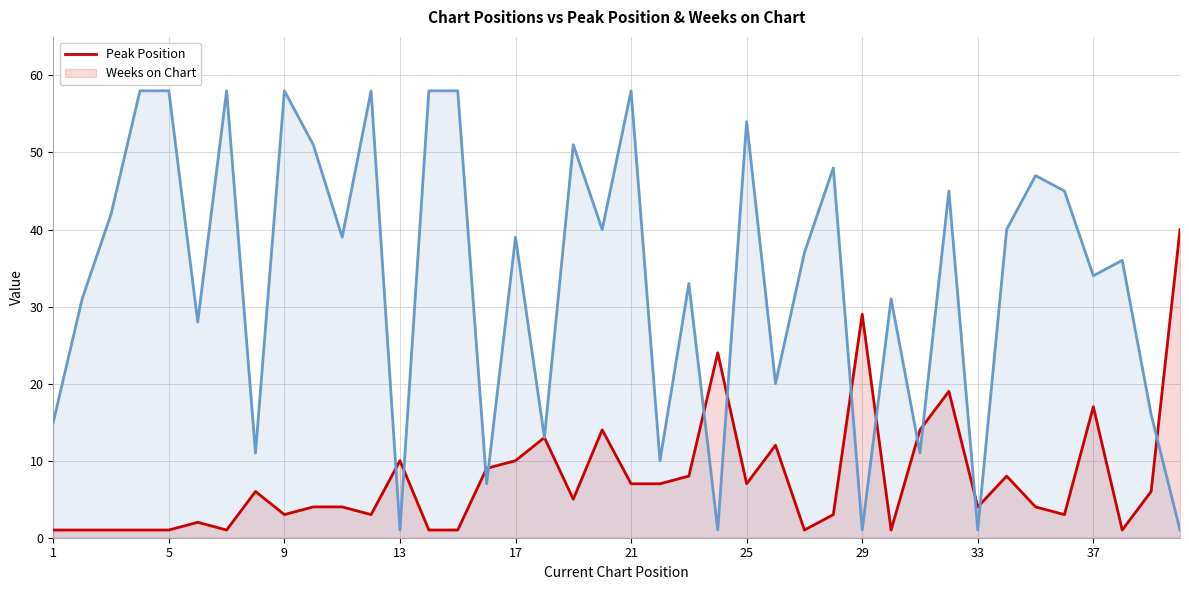

Rank the series by their maximum value, from highest to lowest.

Weeks on Chart, Peak Position